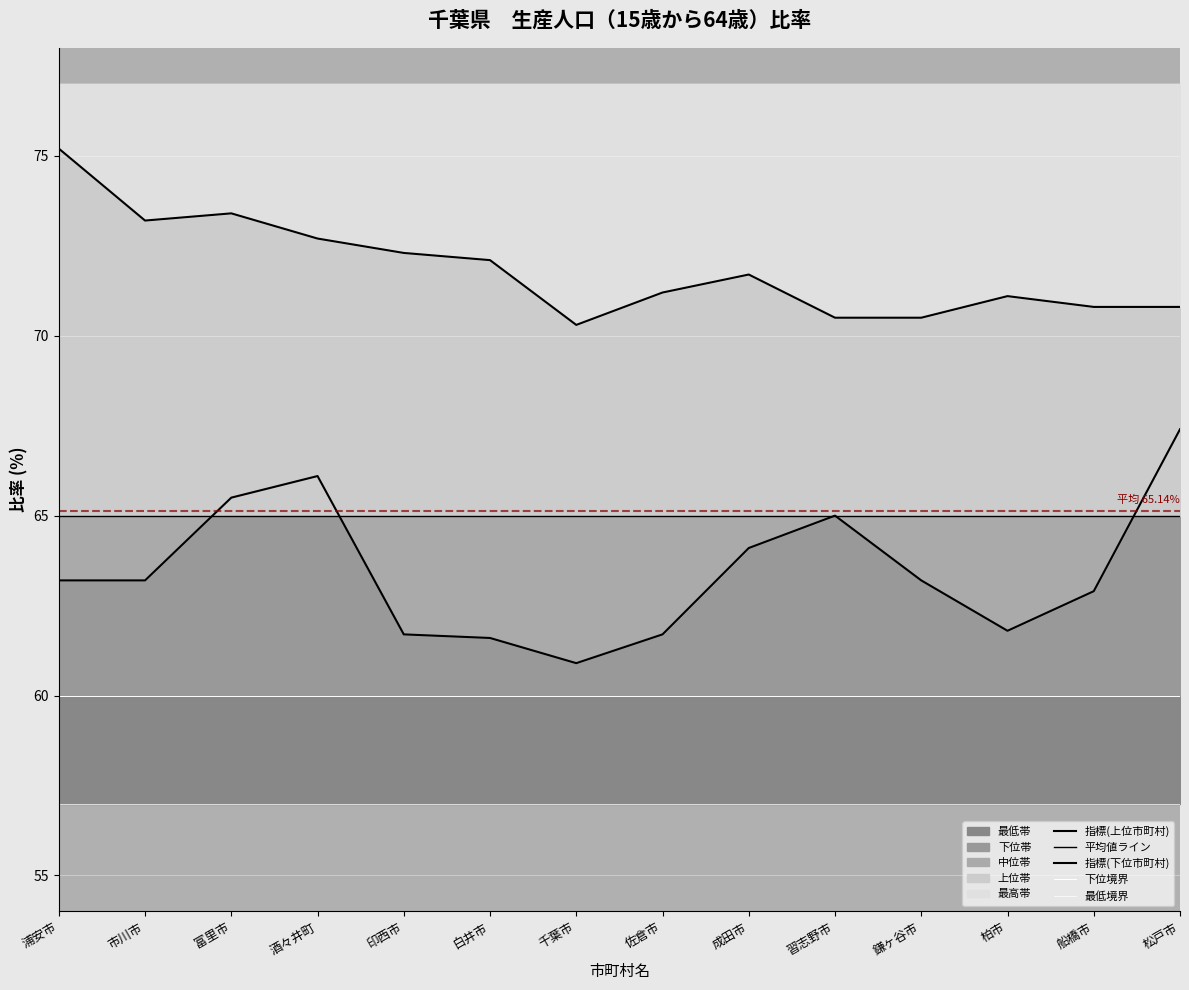

At which label is 平均値ライン closest to 65?

浦安市